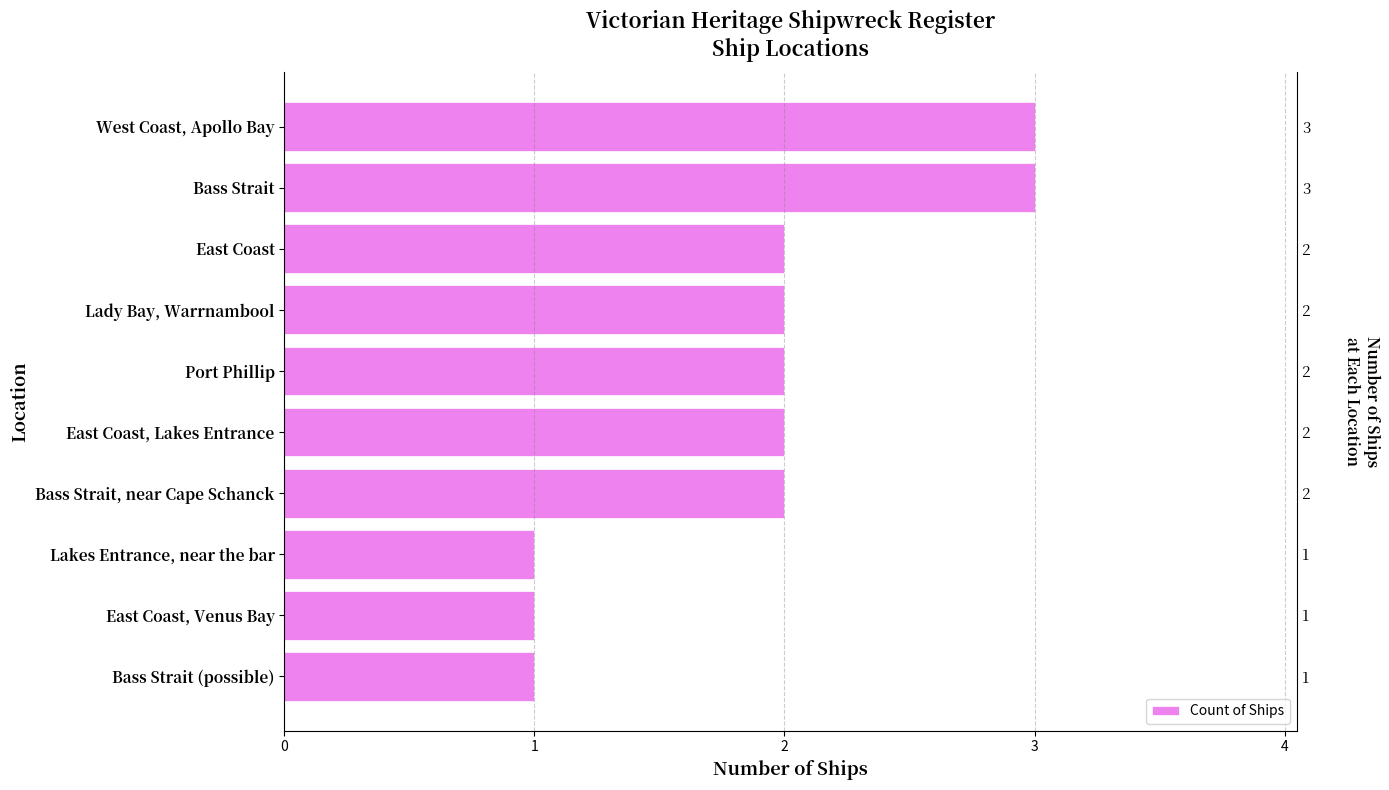

What is the difference between the maximum and minimum values?

2